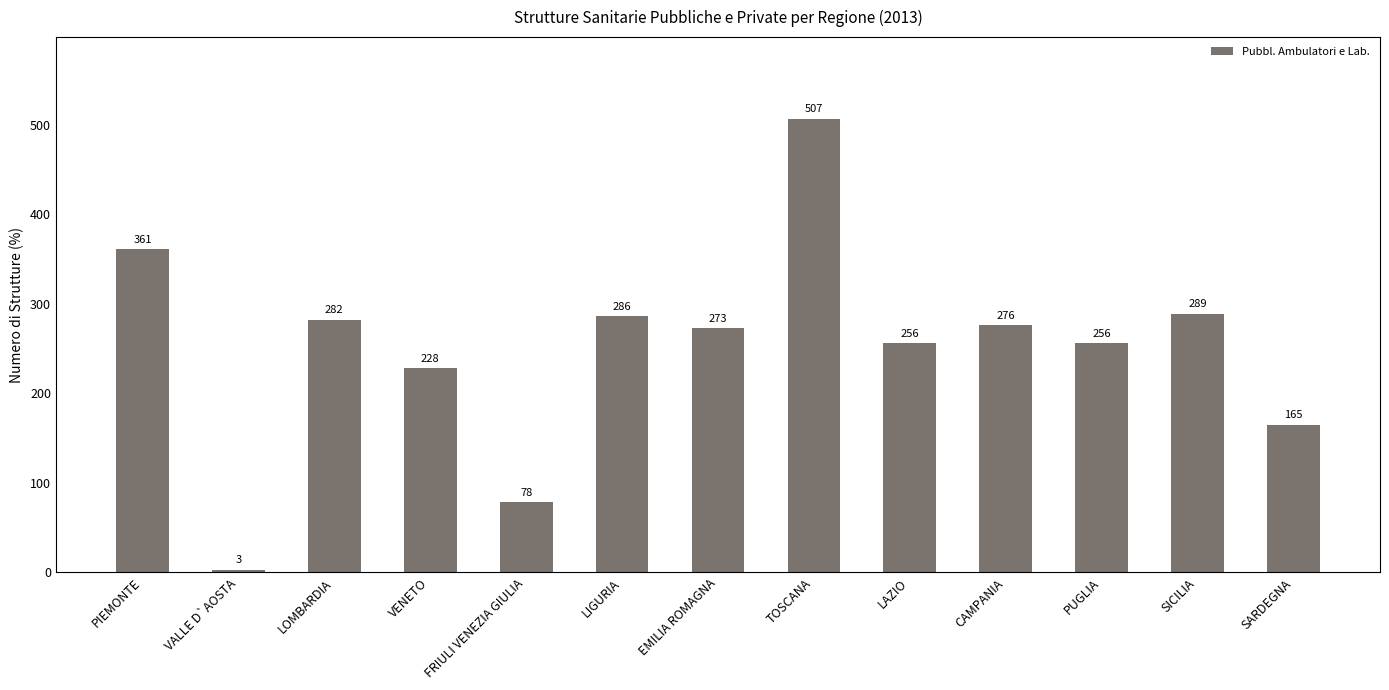

What is the difference between the maximum and minimum values?

504